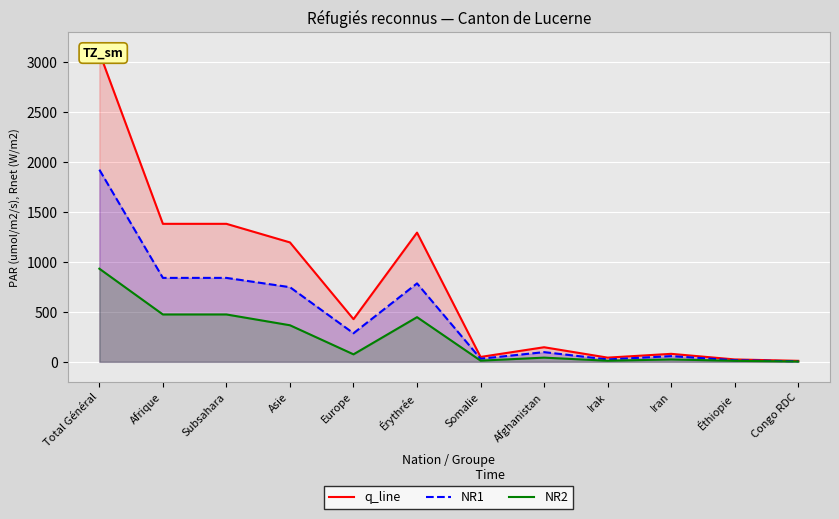

Reading left to right, extract all data points from this chart.

q_line: Total Général=3097	Afrique=1381	Subsahara=1381	Asie=1195	Europe=427	Érythrée=1293	Somalie=49	Afghanistan=146	Irak=42	Iran=80	Éthiopie=24	Congo RDC=10
NR1: Total Général=1923	Afrique=840	Subsahara=840	Asie=747	Europe=286	Érythrée=785	Somalie=31	Afghanistan=97	Irak=24	Iran=57	Éthiopie=16	Congo RDC=5
NR2: Total Général=932	Afrique=474	Subsahara=474	Asie=366	Europe=75	Érythrée=447	Somalie=12	Afghanistan=42	Irak=11	Iran=24	Éthiopie=10	Congo RDC=3